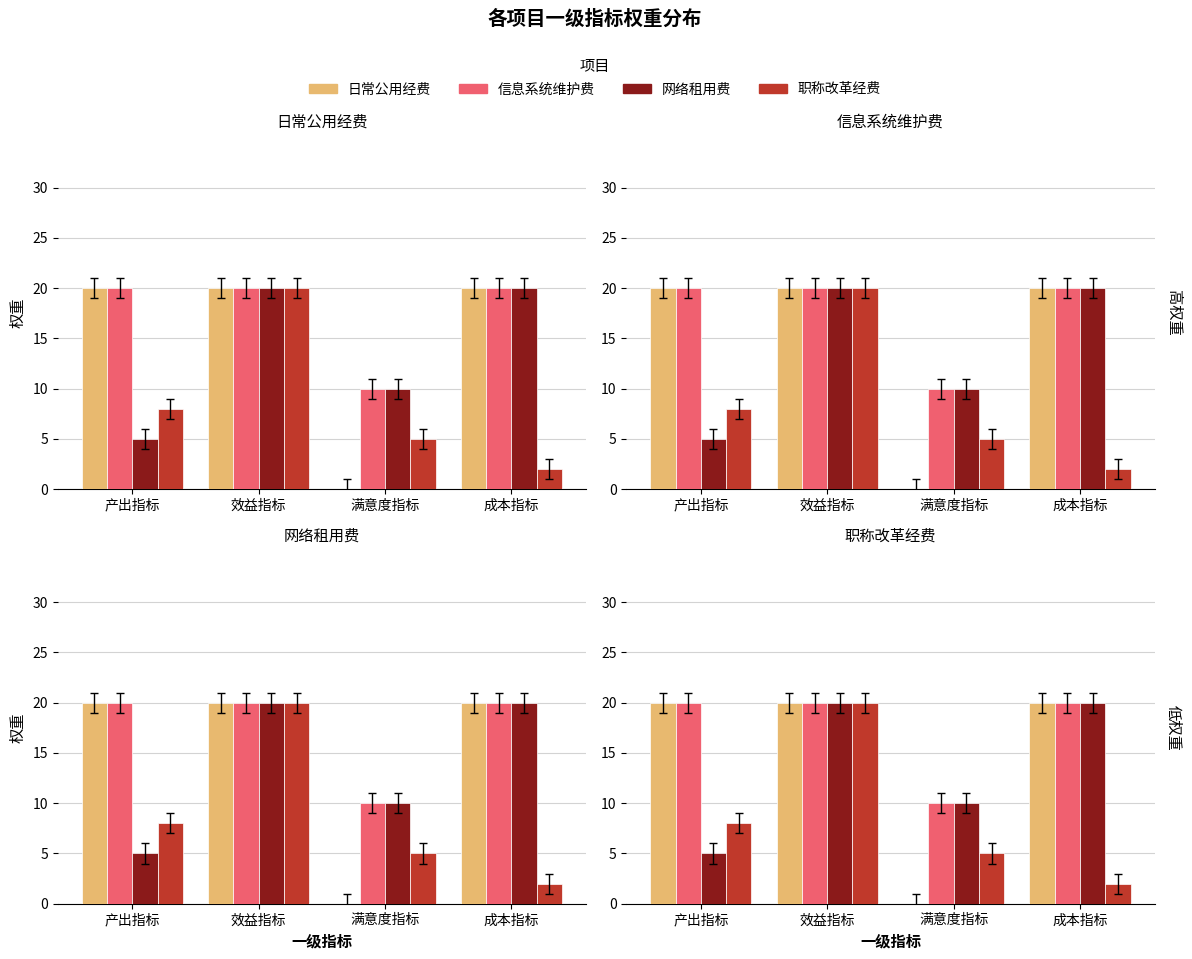

True or false: 网络租用费 has a value of 5 at 产出指标.

True